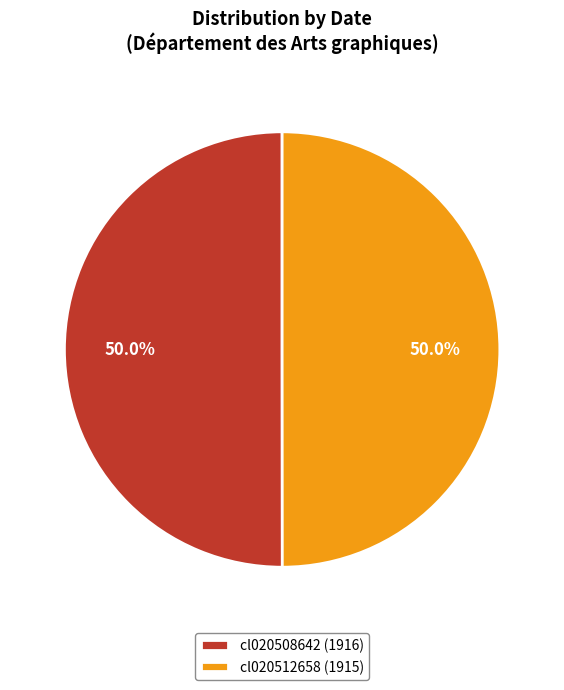

What percentage is the cl020508642 slice, to the nearest percent?

50%